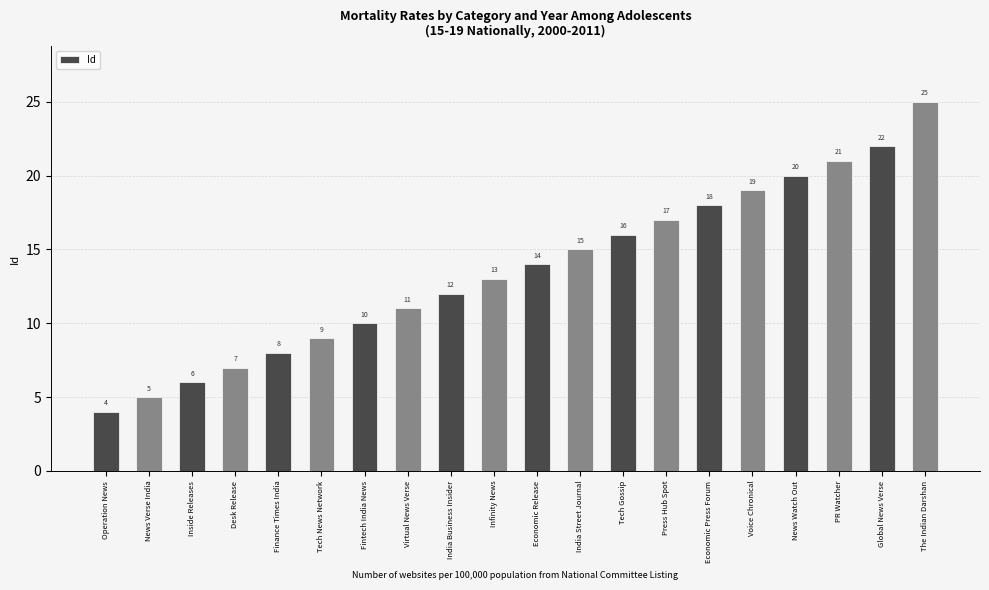

Reading right to left, list all the values displayed in this chart.

25	22	21	20	19	18	17	16	15	14	13	12	11	10	9	8	7	6	5	4